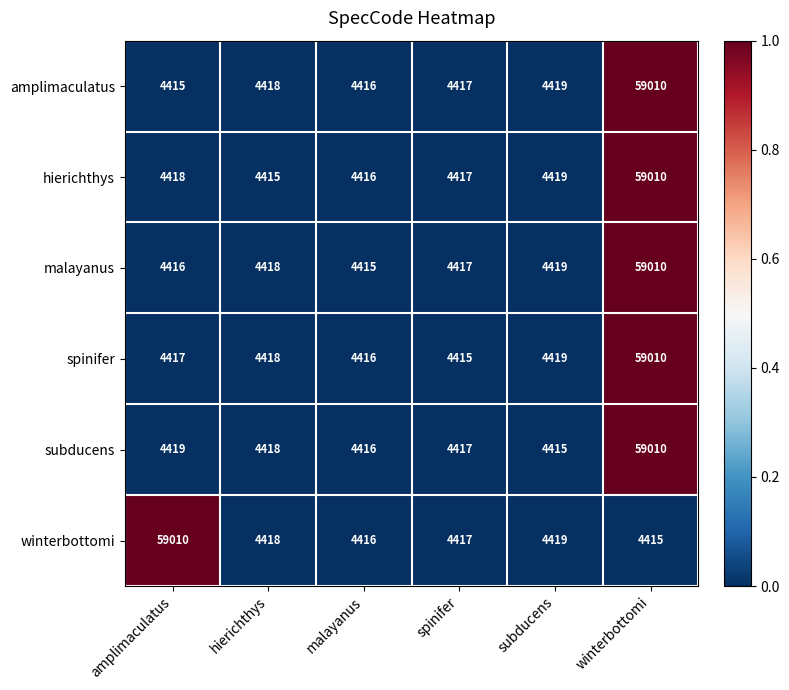

Read the subducens value at hierichthys, to the nearest 50.

4400